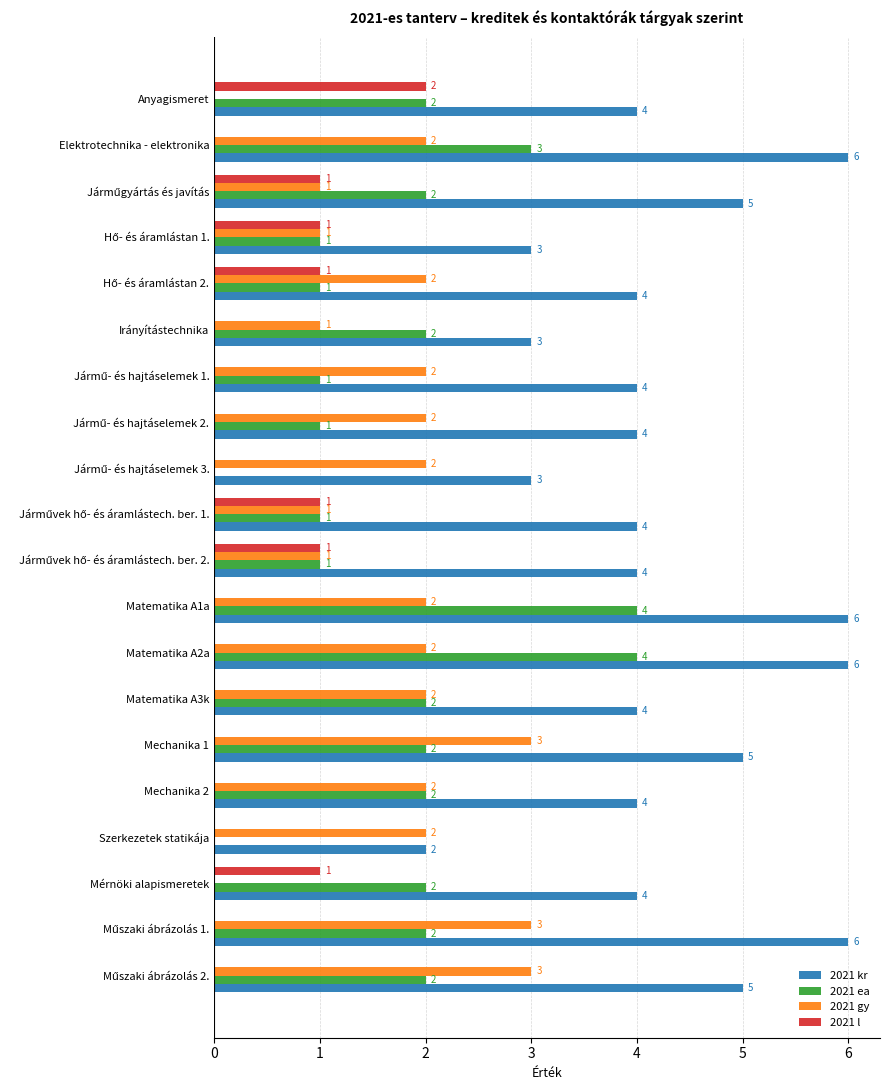

The 2021 gy series shows 5 at Mechanika 1. True or false?

False